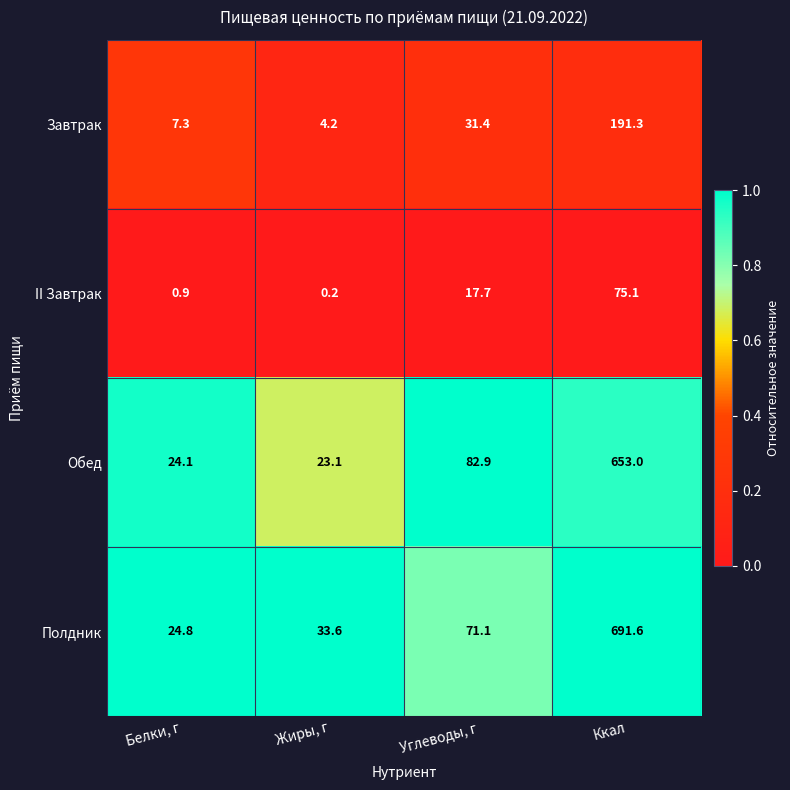

What is the sum of all Завтрак values?

234.2